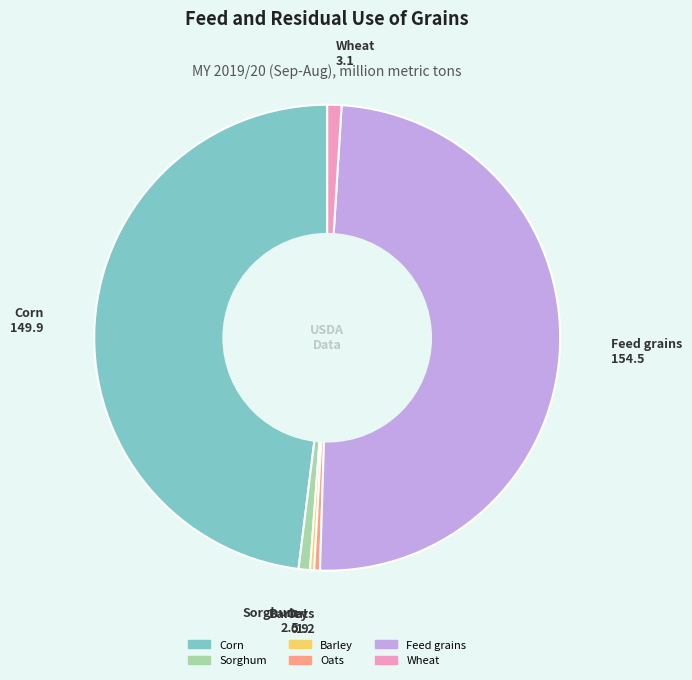

The Barley slice represents 0% of the pie. True or false?

True